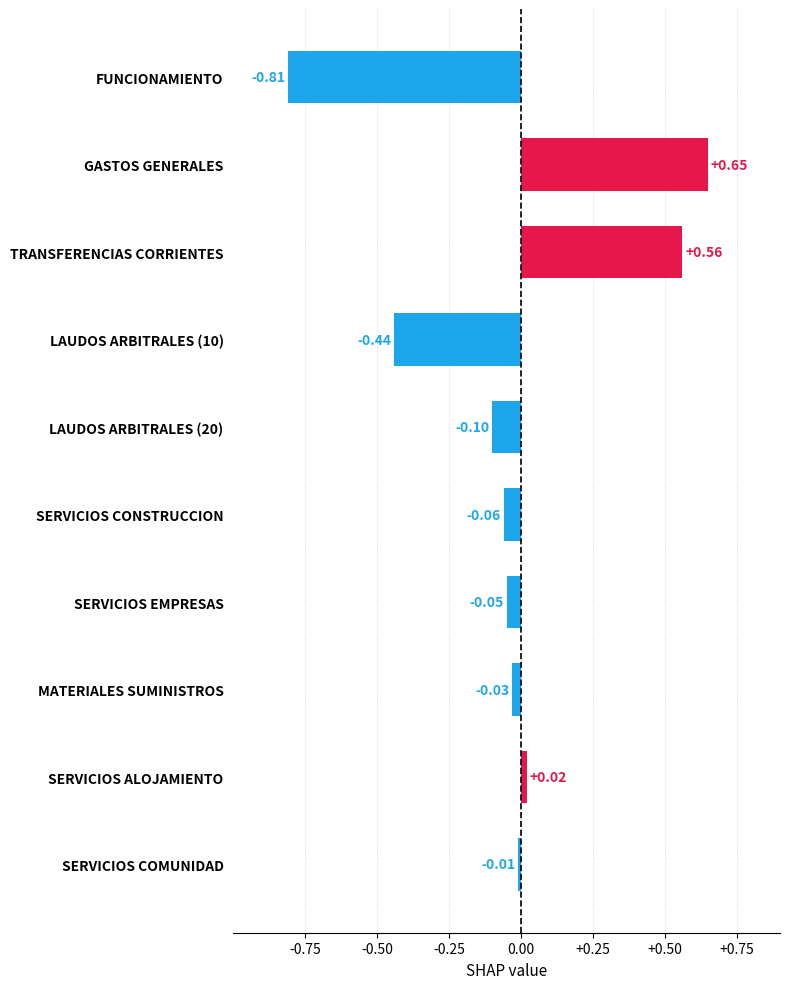

Are the bars horizontal?

Yes